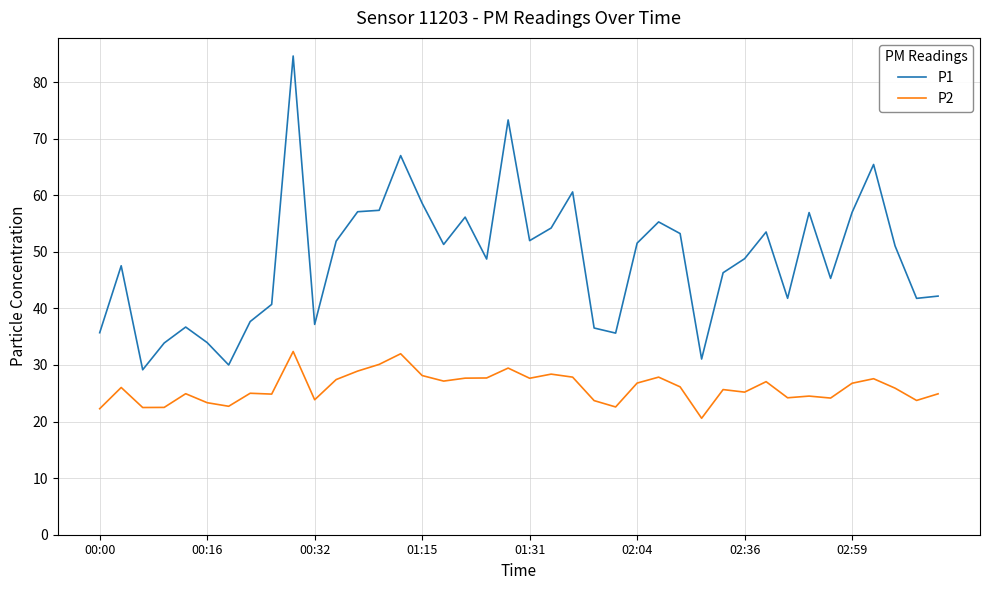

True or false: P1 and P2 cross at least once.

False